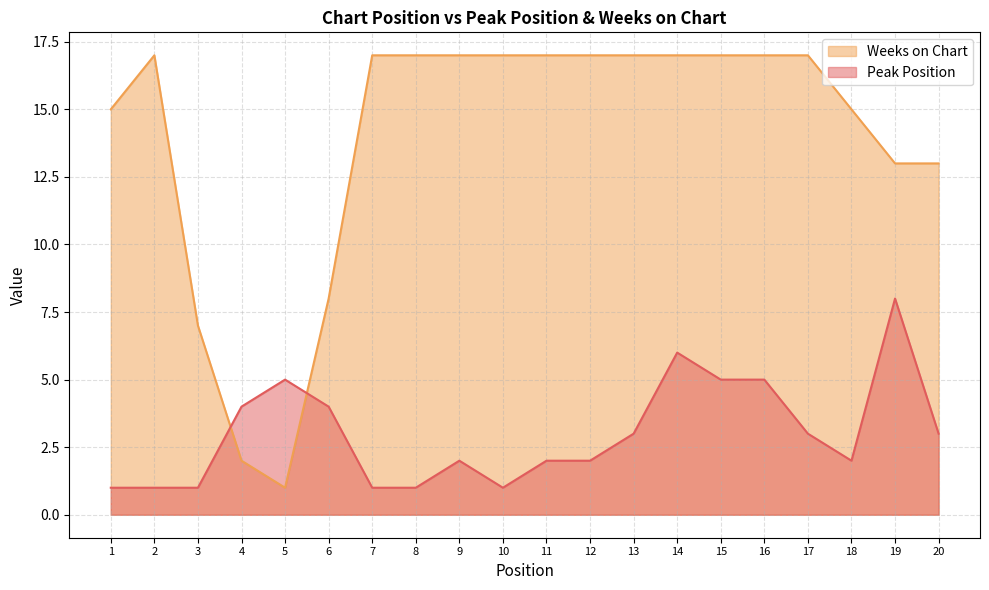

Rank the categories by Peak Position value from highest to lowest.

19, 14, 5, 15, 16, 4, 6, 13, 17, 20, 9, 11, 12, 18, 1, 2, 3, 7, 8, 10